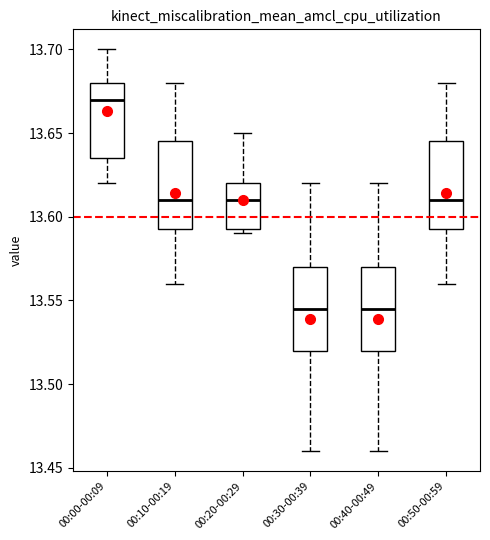

Reading left to right, transcribe this box plot: for each box, give where its median line is, the range the box spans, and where its two whiskers end, as read against the y-axis. The values are not printed on the chart, so give them approximately, as read against the axis.

00:00-00:09: median 13.670, box 13.635 to 13.680, whiskers 13.620 to 13.700
00:10-00:19: median 13.610, box 13.595 to 13.645, whiskers 13.560 to 13.680
00:20-00:29: median 13.610, box 13.595 to 13.620, whiskers 13.590 to 13.650
00:30-00:39: median 13.545, box 13.520 to 13.570, whiskers 13.460 to 13.620
00:40-00:49: median 13.545, box 13.520 to 13.570, whiskers 13.460 to 13.620
00:50-00:59: median 13.610, box 13.595 to 13.645, whiskers 13.560 to 13.680